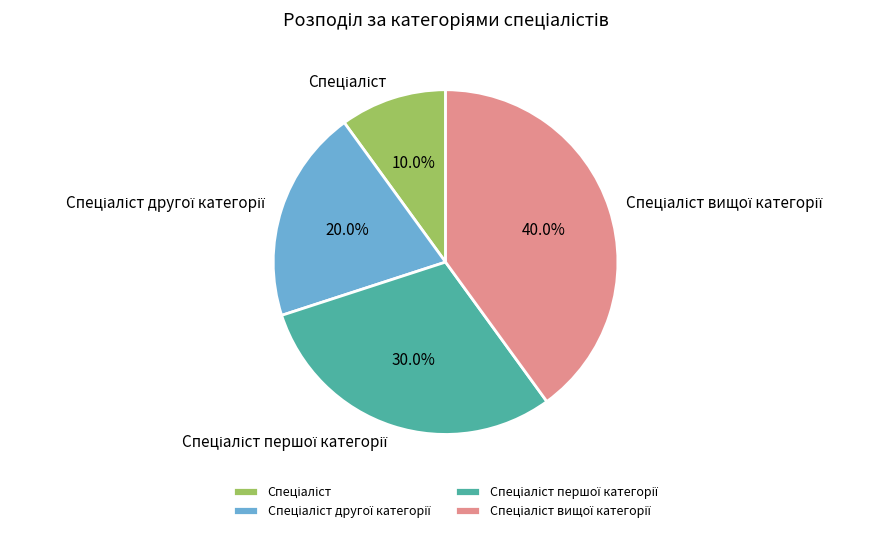

Is there a majority slice in this chart?

No